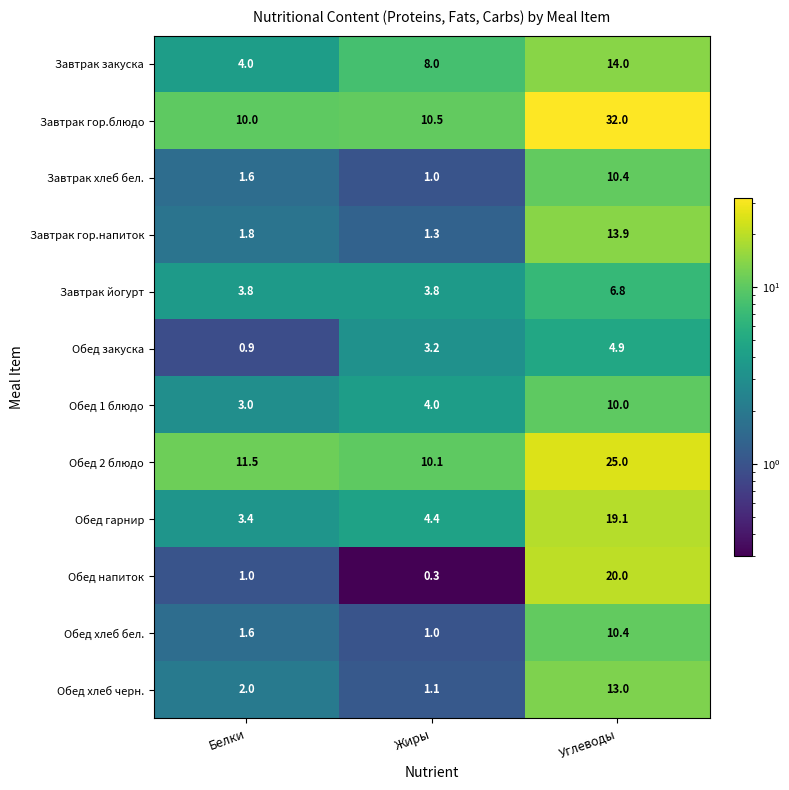

How many data points does each series have?

3